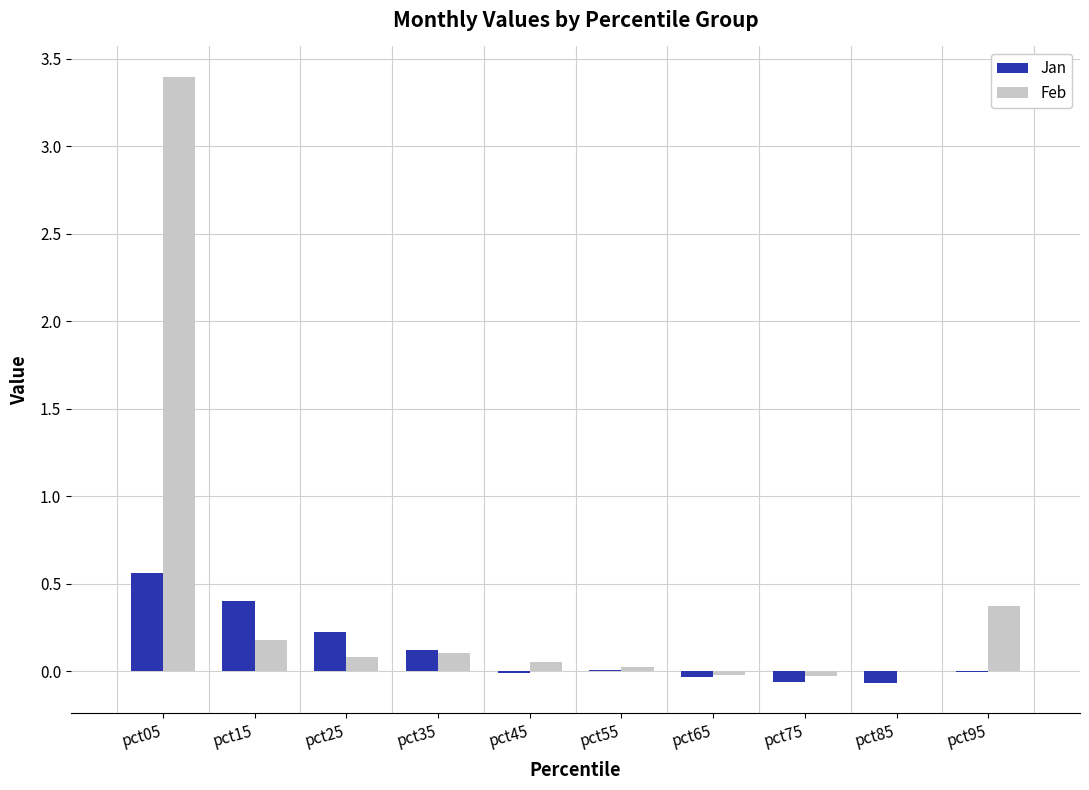

How many series are shown in this chart?

2